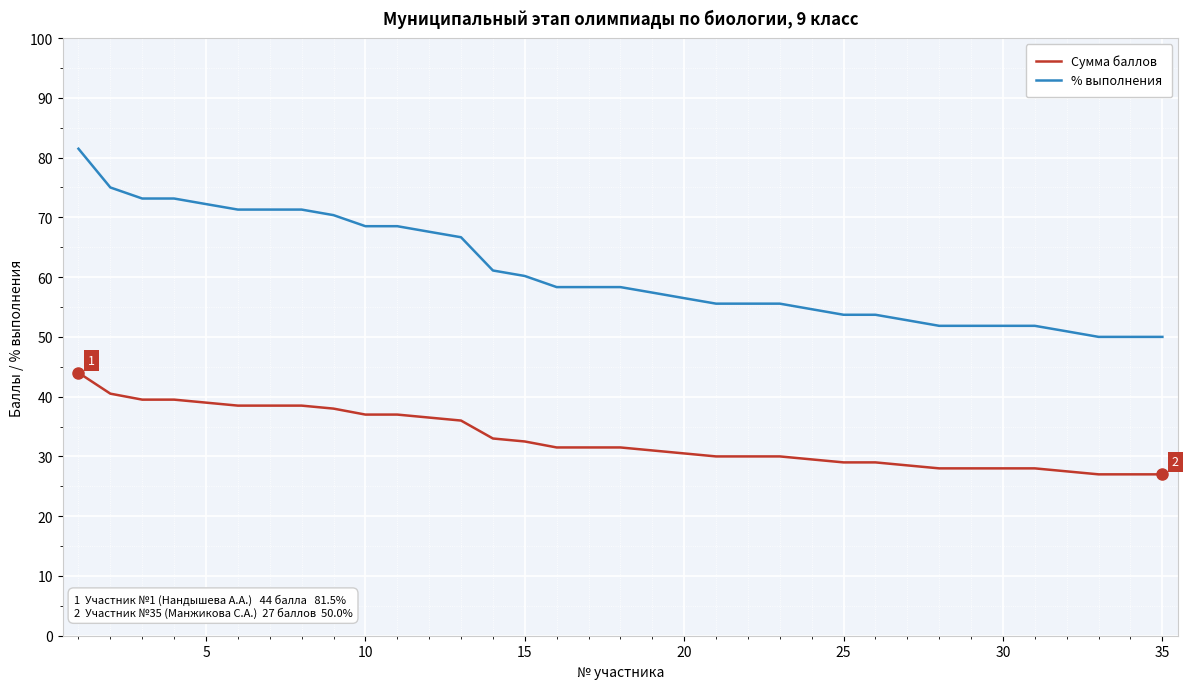

True or false: % выполнения and Сумма баллов intersect in this chart.

False